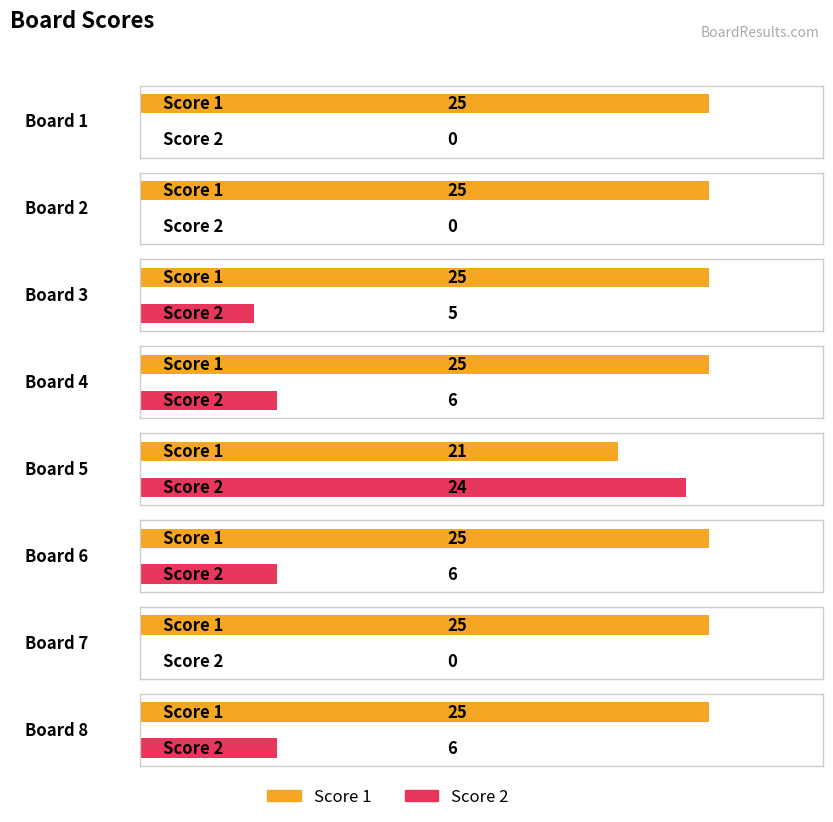

At which category is the sum across all series the highest?

Board 5